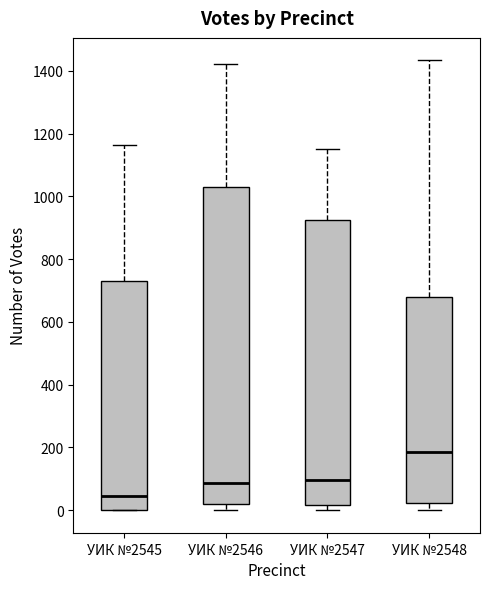

Reading left to right, transcribe this box plot: for each box, give where its median line is, the range the box spans, and where its two whiskers end, as read against the y-axis. The values are not printed on the chart, so give them approximately, as read against the axis.

УИК №2545: median 40, box 0 to 740, whiskers 0 to 1160
УИК №2546: median 80, box 20 to 1040, whiskers 0 to 1420
УИК №2547: median 100, box 20 to 920, whiskers 0 to 1160
УИК №2548: median 180, box 20 to 680, whiskers 0 to 1440